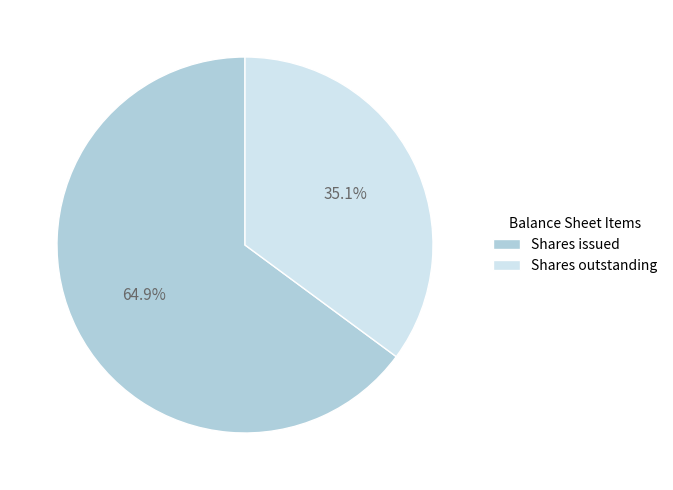

To the nearest percent, what portion does Shares issued represent?

65%